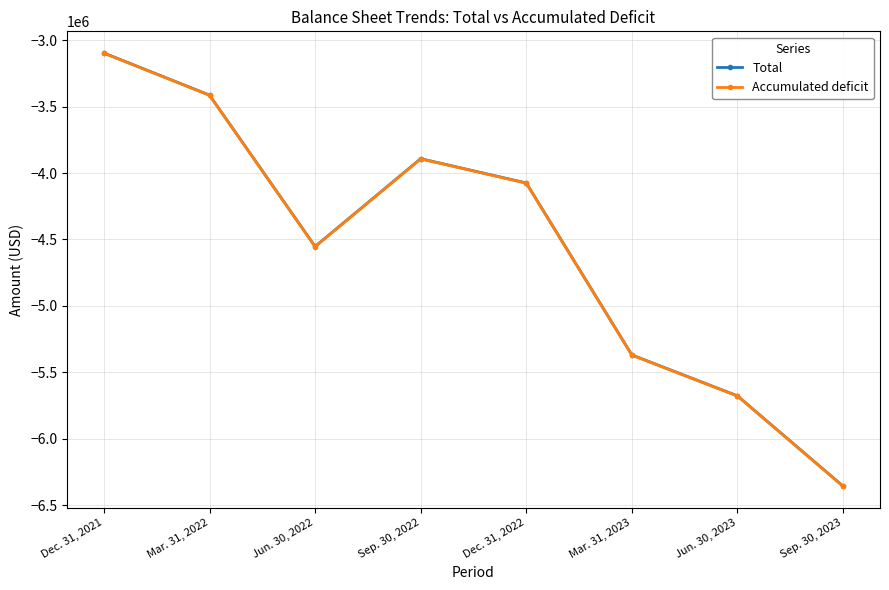

What is the spread (max minus min) of values at Dec. 31, 2021?

1454